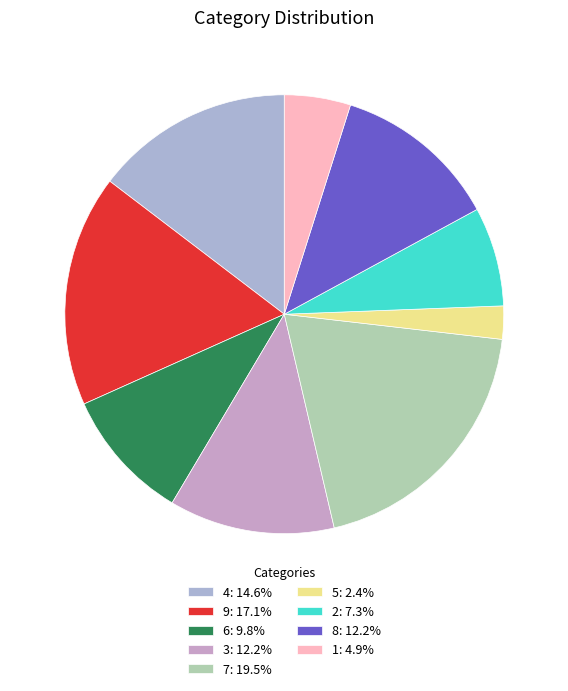

How many segments does this pie chart have?

9